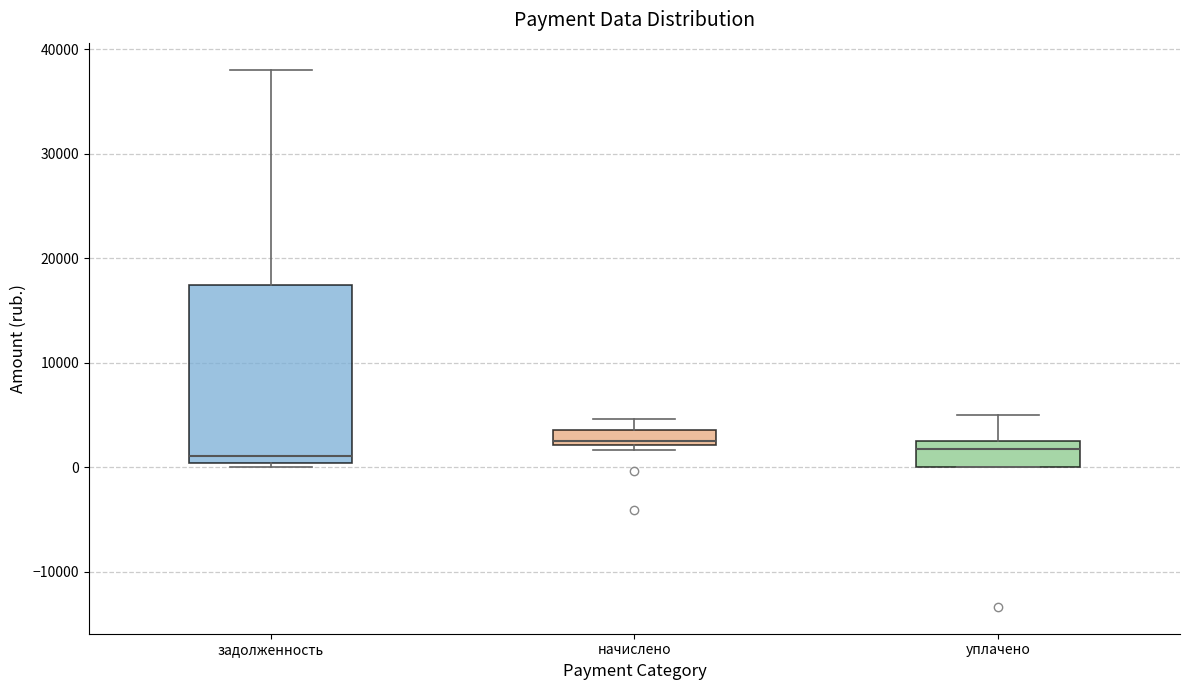

Which box is the tallest, from its lower edge to its upper edge?

задолженность